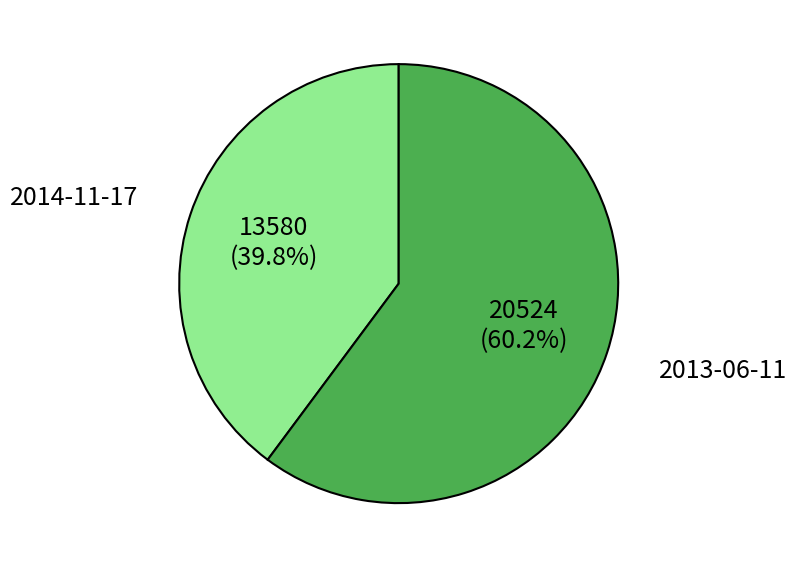

Approximately how many times larger is the value at 2013-06-11 compared to 2014-11-17?

1.5